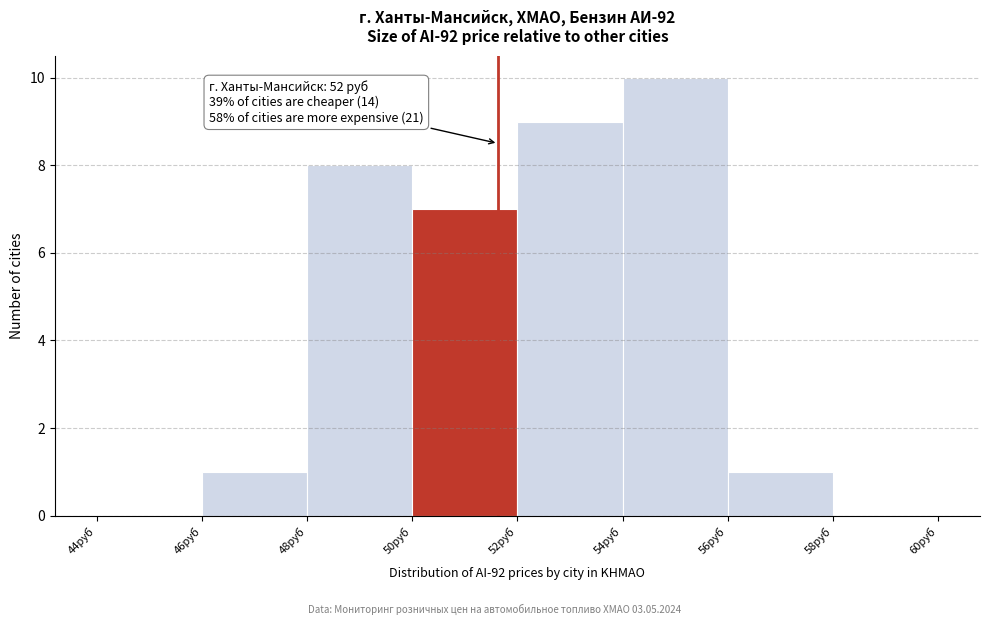

Over which range of the x-axis is the bar tallest?

54 to 56